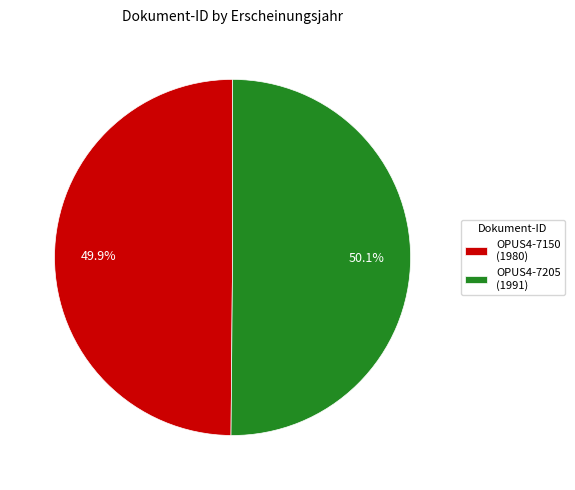

Does any single category account for the majority?

Yes